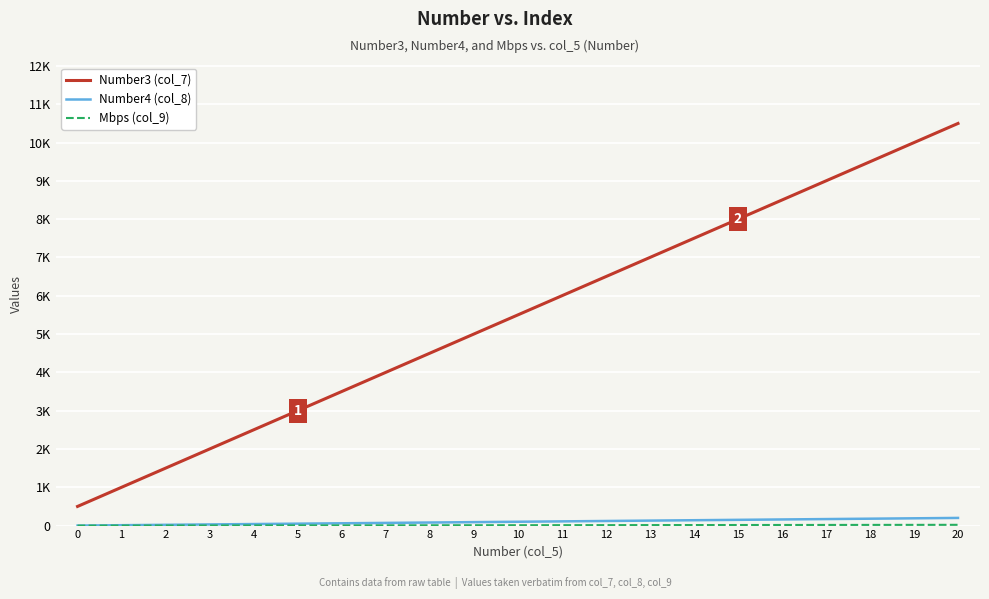

Is this an area chart (filled region under the line)?

No